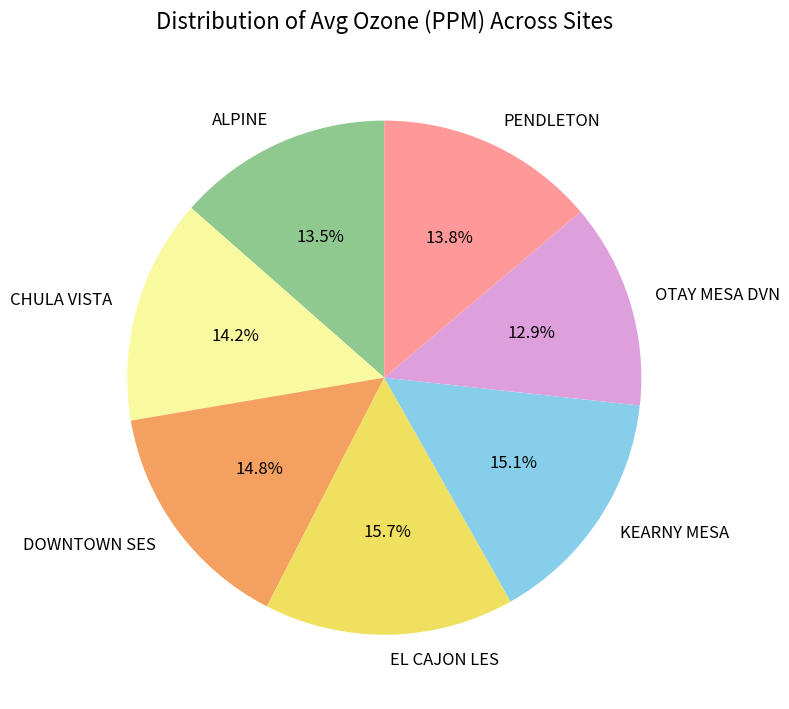

Does any single category account for the majority?

No